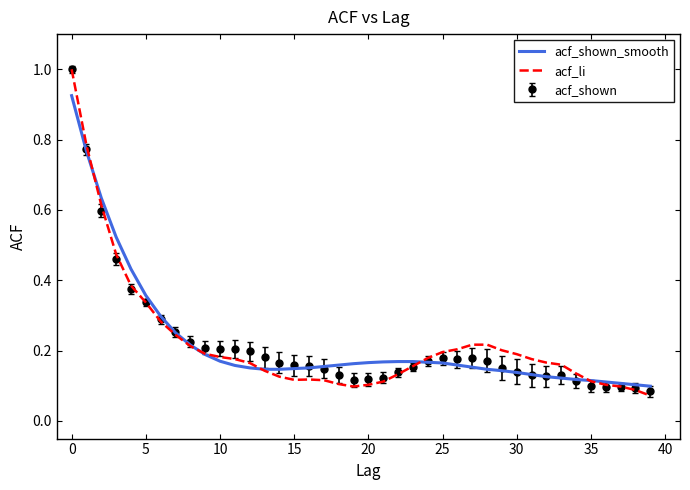

What is the greatest value displayed?

1.0